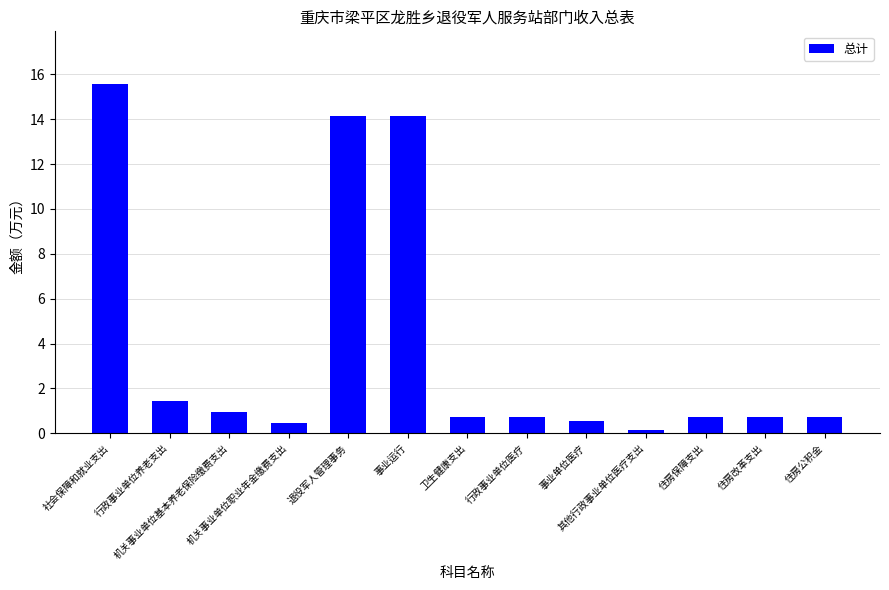

The value at 退役军人管理事务 is 14.2. True or false?

True